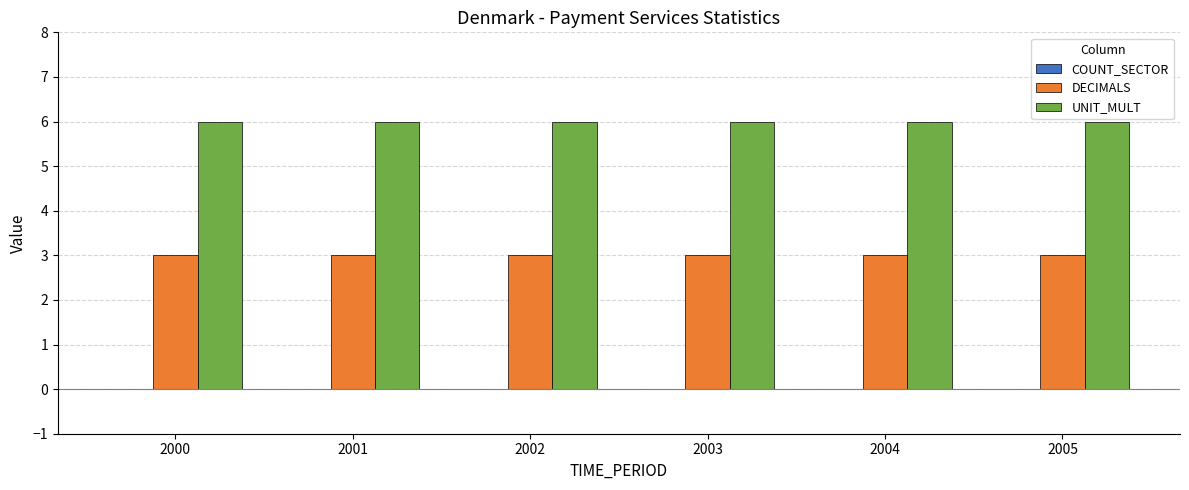

Which series has the largest total across all categories?

UNIT_MULT